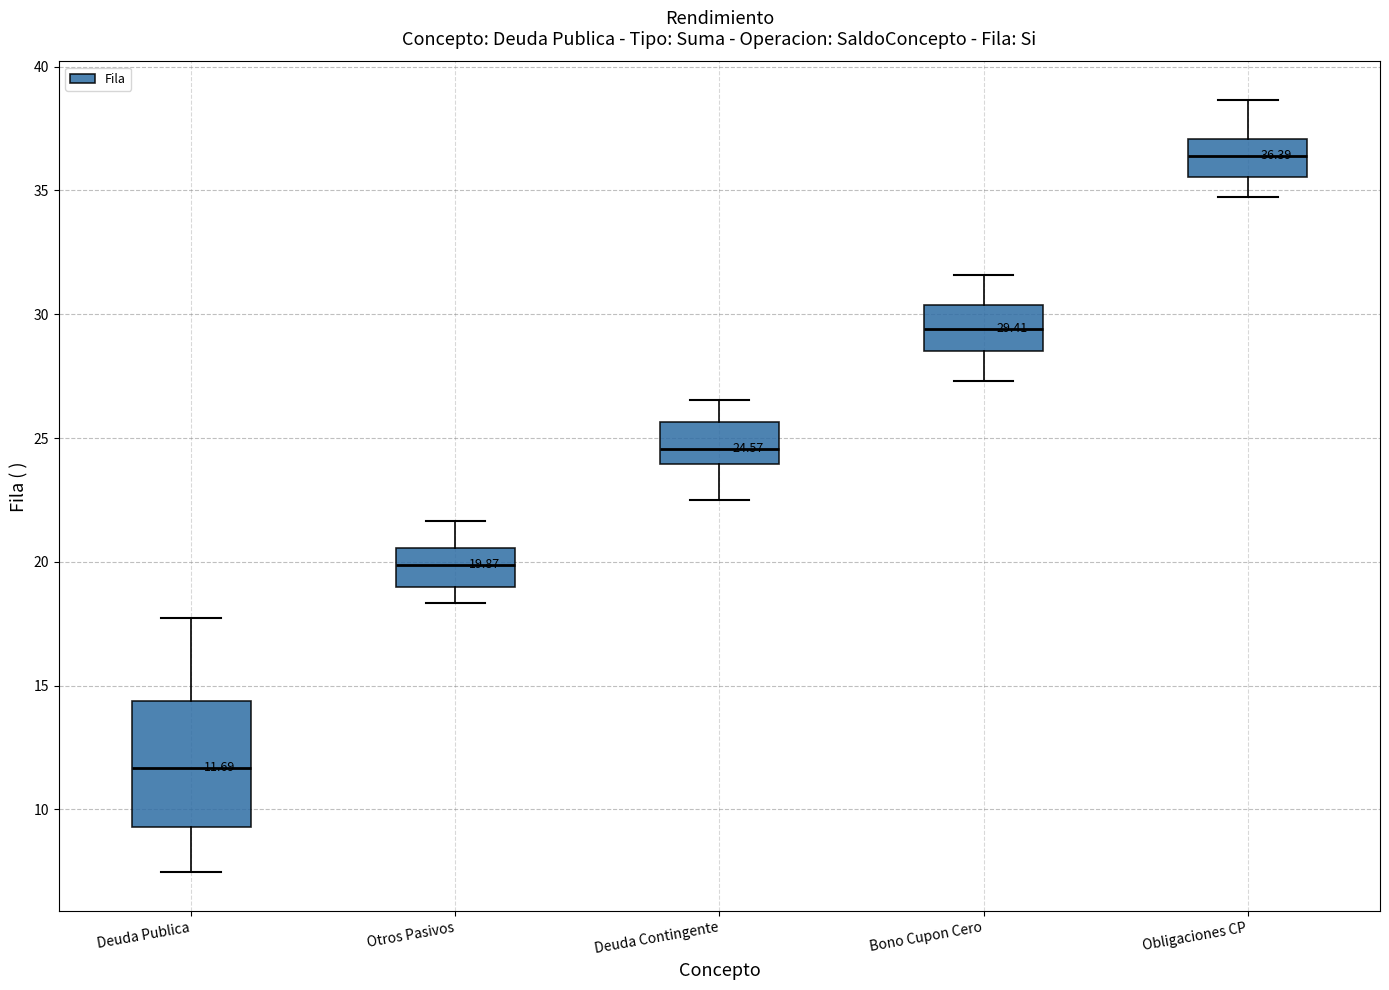

Which box is the tallest, from its lower edge to its upper edge?

Deuda Publica